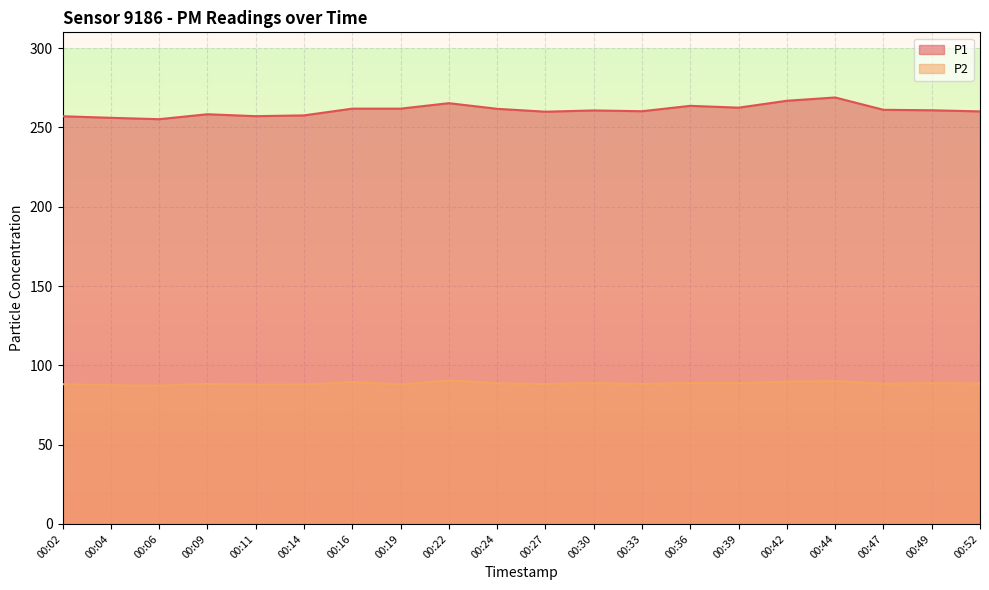

What is the sum of the P1 values at 00:09 and 00:49?

519.2